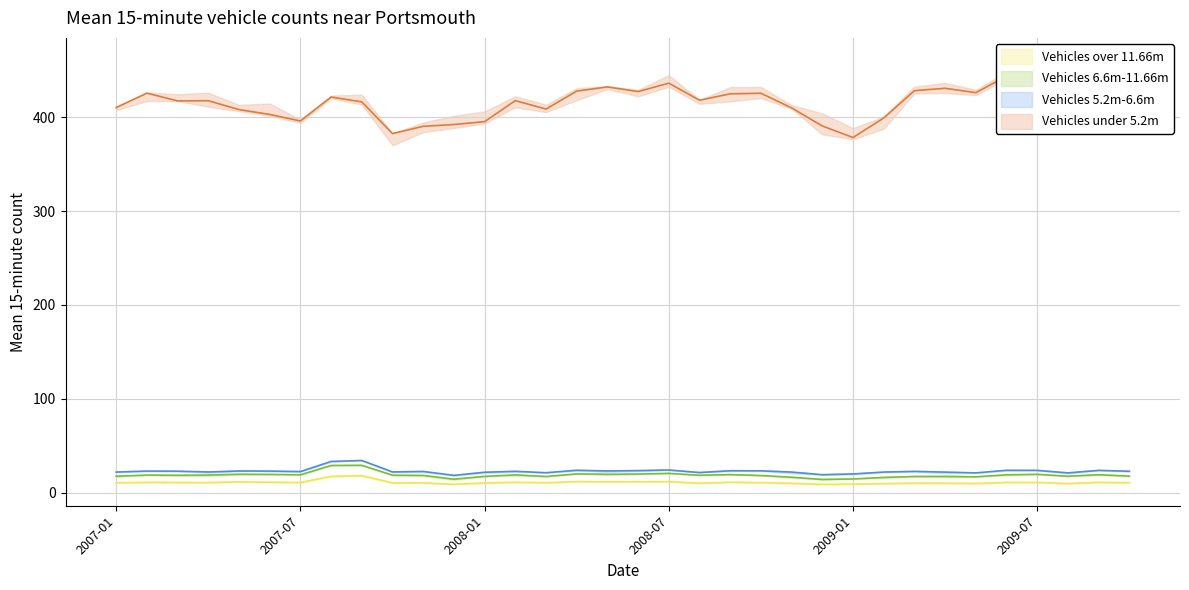

Reading right to left, transcribe all the data shown in this chart.

Vehicles over 11.66m: 10.7	11.1	9.8	11.0	11.0	9.8	10.2	10.3	9.7	9.1	8.9	10.0	10.8	11.2	10.2	11.8	11.7	11.7	11.8	10.7	11.2	10.5	8.9	10.6	10.5	18.2	17.4	10.9	11.2	11.6	10.8	11.0	11.1	10.6
Vehicles 6.6m-11.66m: 17.7	19.2	17.6	19.6	19.1	17.0	17.4	17.4	16.3	14.7	14.2	16.5	18.4	19.3	18.6	20.7	19.9	19.7	20.1	17.3	19.0	17.4	14.5	18.5	18.7	29.2	29.0	19.1	19.6	19.7	18.8	18.6	18.8	17.7
Vehicles 5.2m-6.6m: 22.9	23.8	21.2	23.8	23.9	21.2	22.0	22.8	22.0	20.1	19.2	22.0	23.4	23.5	21.5	24.3	23.6	23.2	24.0	21.4	22.9	21.8	18.5	22.7	22.2	34.4	33.4	22.5	23.1	23.2	22.1	23.0	23.1	22.0
Vehicles under 5.2m: 434.6	443.5	427.6	451.1	443.6	426.0	430.7	428.2	399.1	378.3	390.6	409.8	425.4	424.8	418.0	436.1	427.2	432.1	427.7	408.6	417.6	395.2	392.1	390.2	382.5	416.2	421.4	395.9	402.9	408.0	417.5	417.3	425.5	410.2